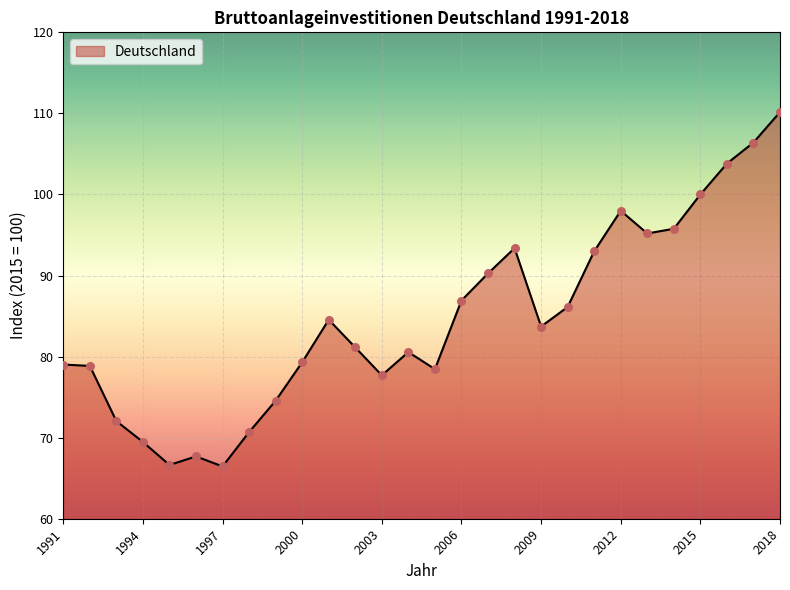

What is the difference between the maximum and minimum values?

43.7